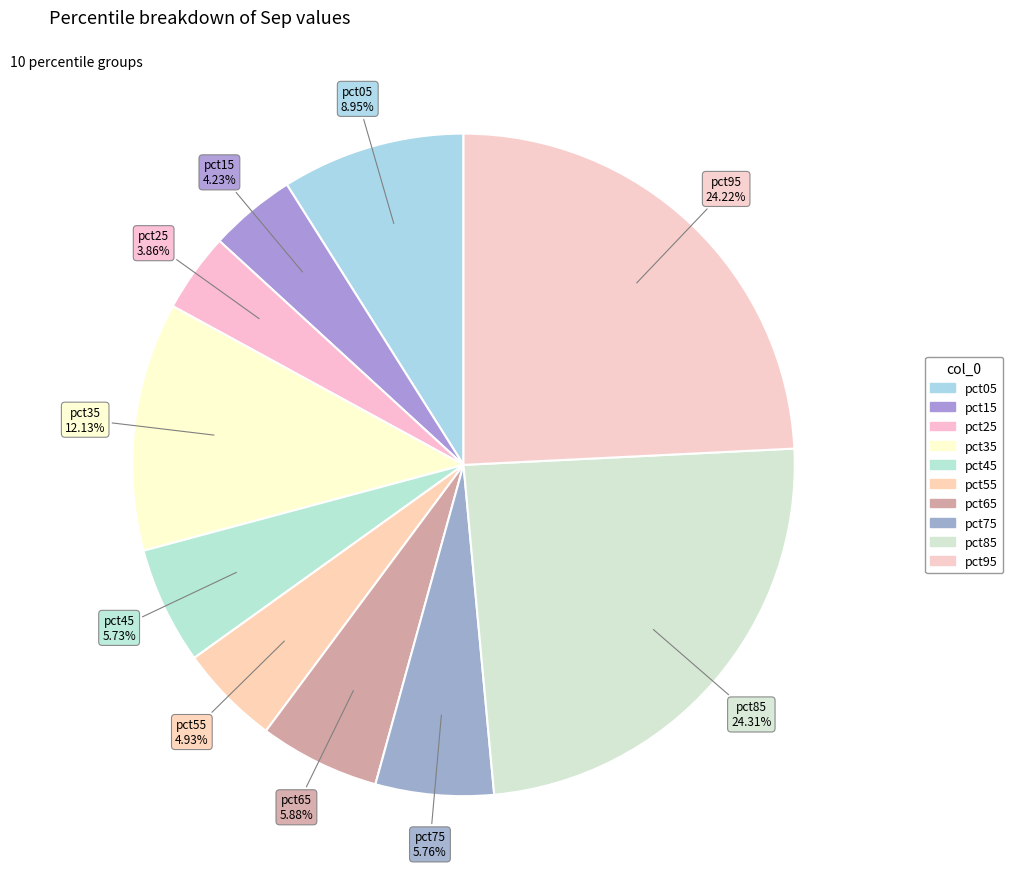

The pct55 slice represents 5% of the pie. True or false?

True